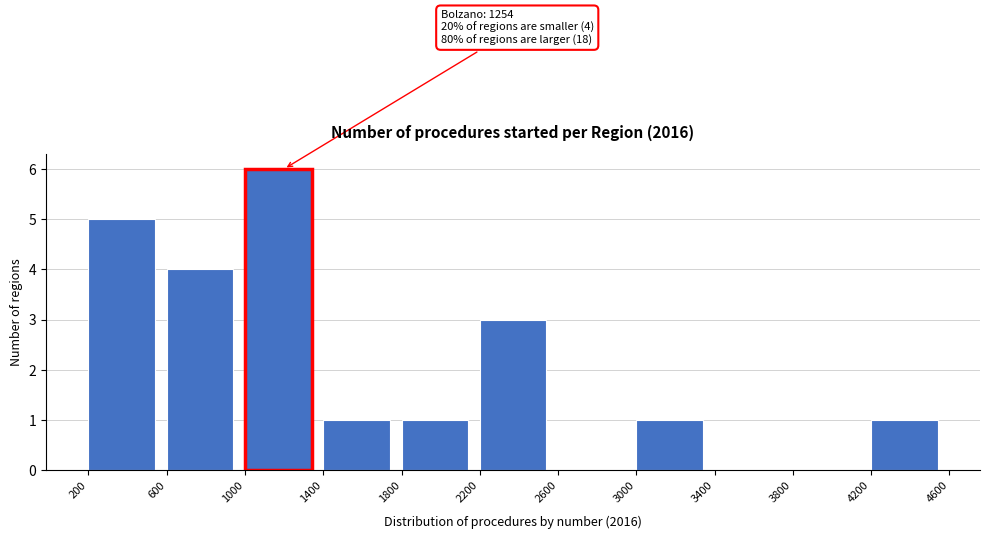

Which range on the x-axis has the tallest bar?

1000 to 1400